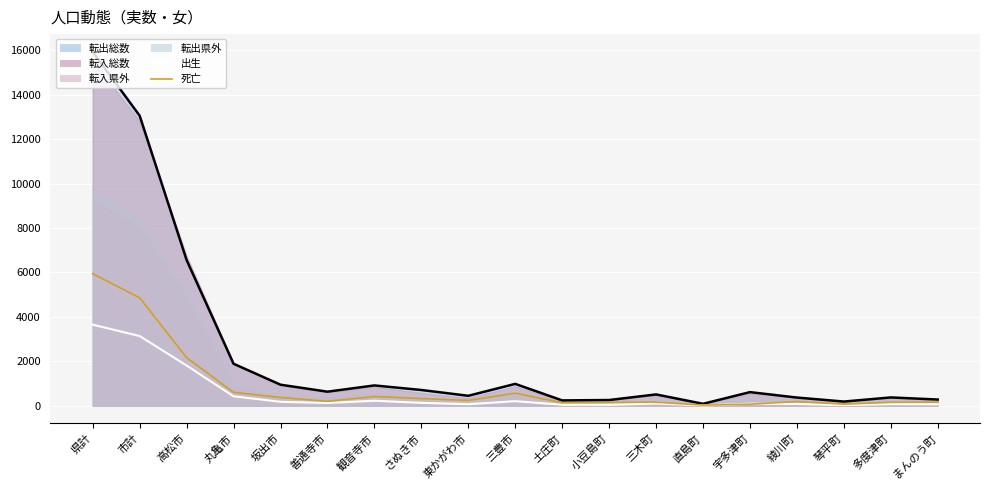

Is the value of 出生 at 東かがわ市 greater than the value of 転出総数_line at さぬき市?

No